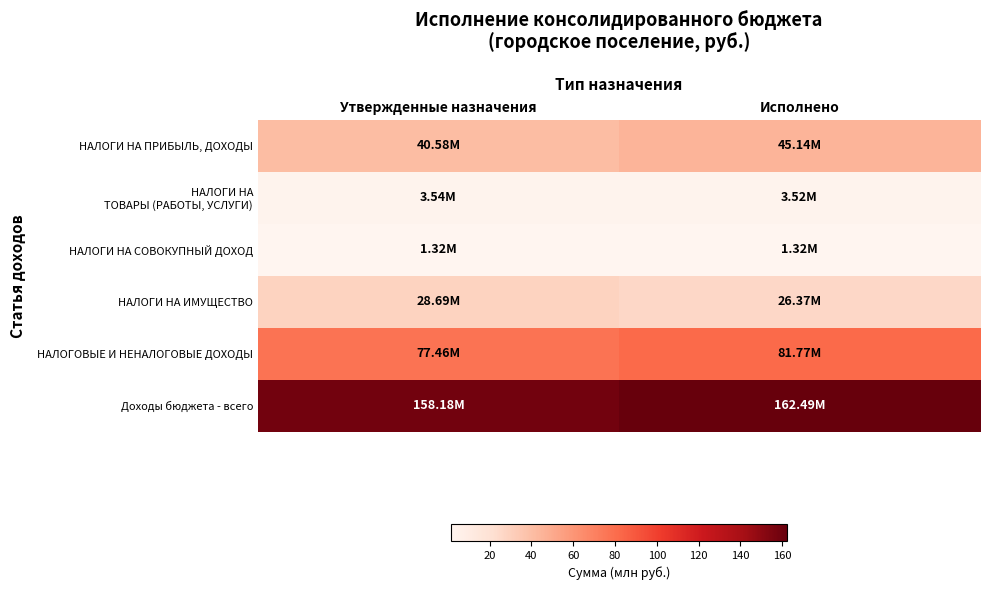

Which series changed the most between Утвержденные назначения and Исполнено?

НАЛОГИ НА ПРИБЫЛЬ, ДОХОДЫ